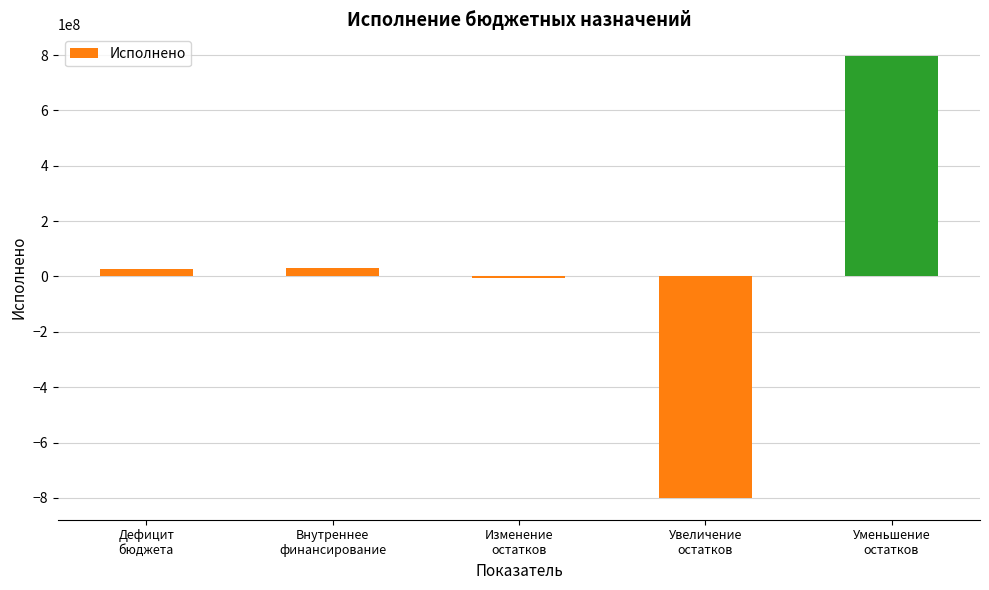

True or false: the data shows 794988291.6 at Уменьшение
остатков.

True